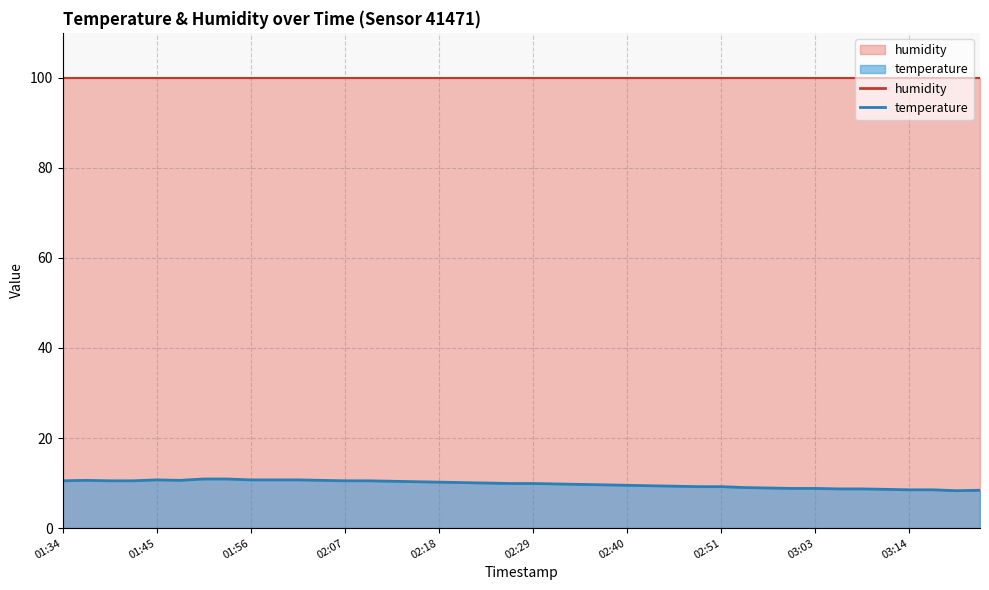

Which has a higher value, 02:40 or 02:12?

02:12